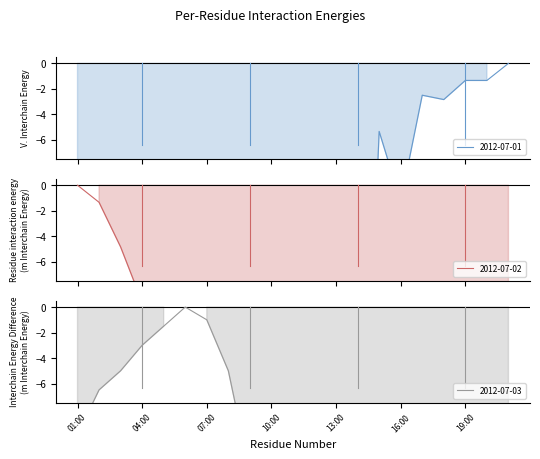

The 2012-07-02 series shows -41.3 at 11:00. True or false?

True